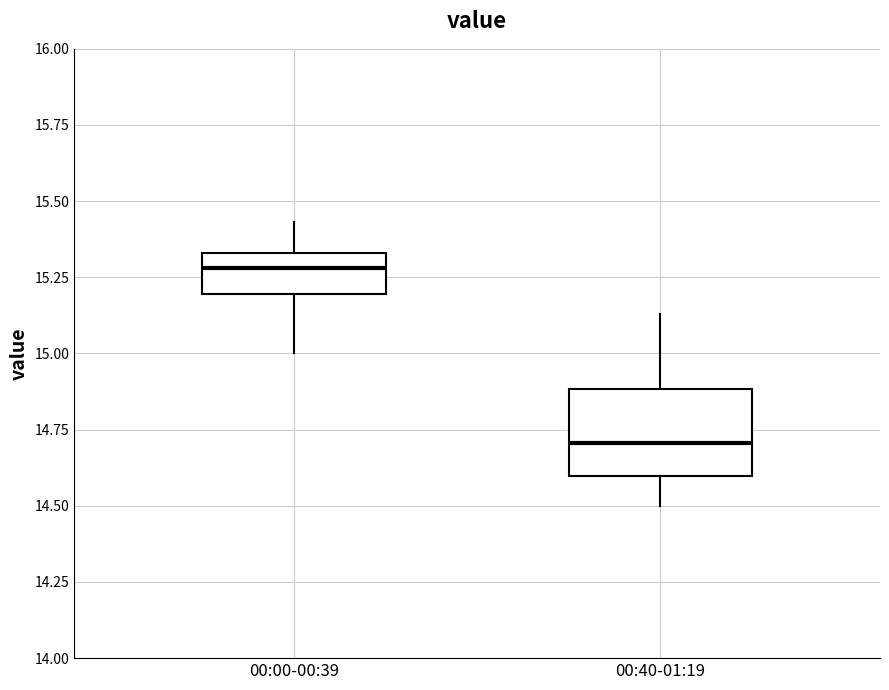

Reading left to right, transcribe this box plot: for each box, give where its median line is, the range the box spans, and where its two whiskers end, as read against the y-axis. The values are not printed on the chart, so give them approximately, as read against the axis.

00:00-00:39: median 15.30, box 15.20 to 15.35, whiskers 15.00 to 15.45
00:40-01:19: median 14.70, box 14.60 to 14.90, whiskers 14.50 to 15.15